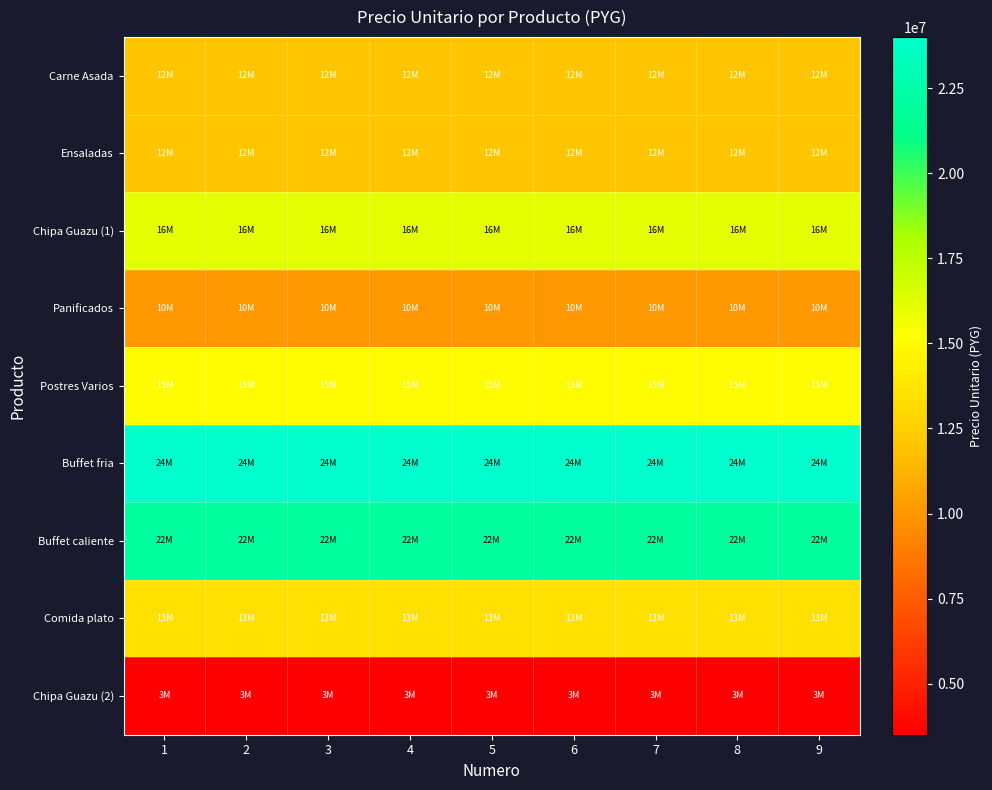

How many series are shown in this chart?

9